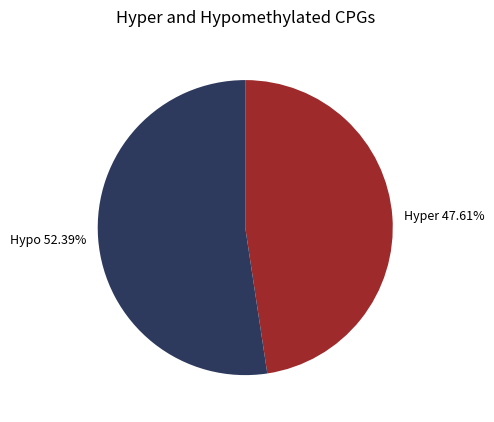

What is the smallest slice in the pie chart?

Hyper 47.61%